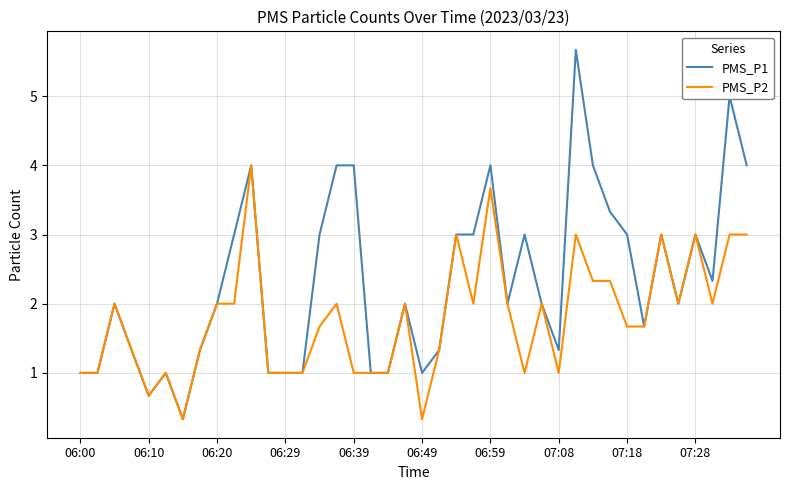

What is the smallest value displayed?

0.3